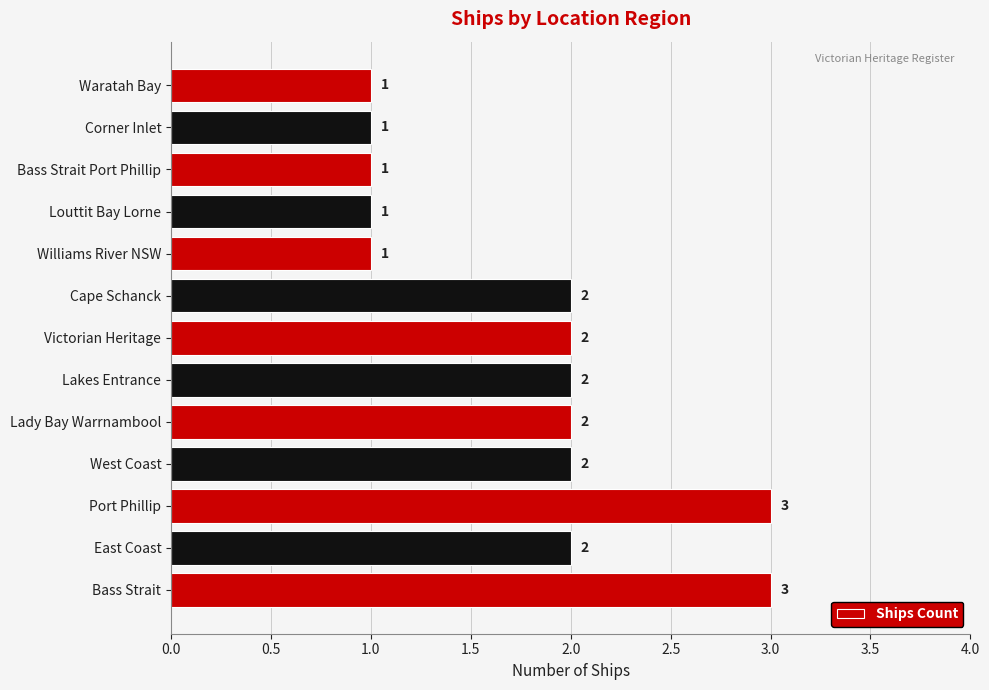

What is the approximate value at Port Phillip?

3